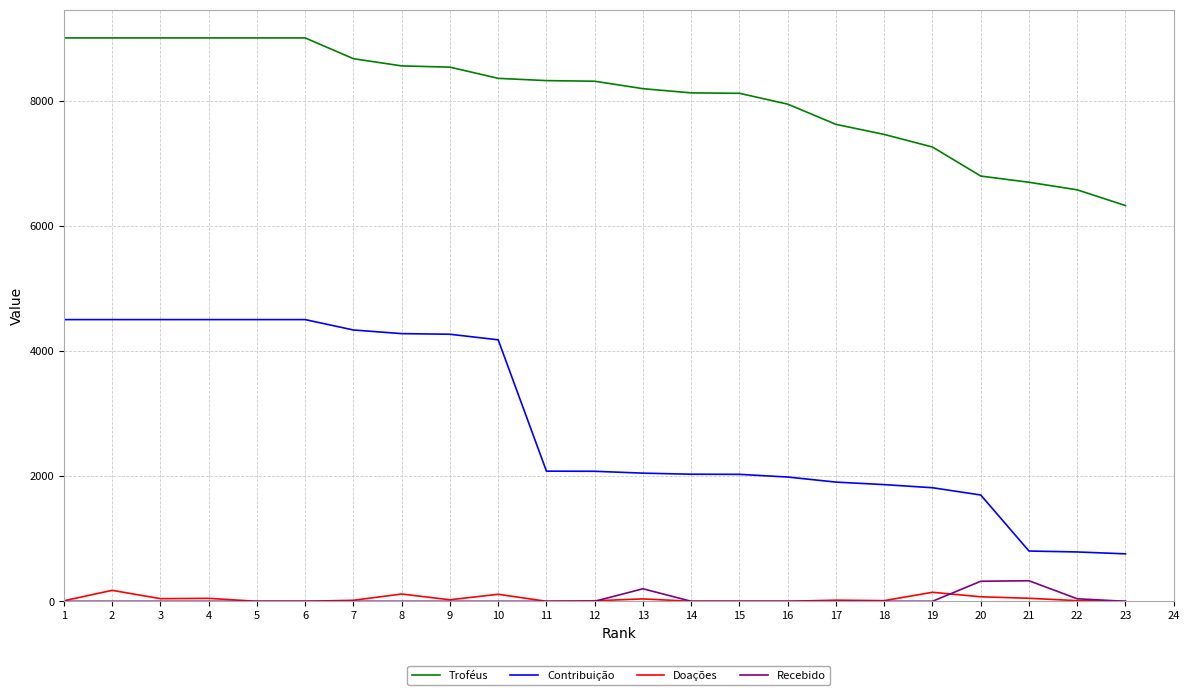

Which series changed the most between 10 and 16?

Contribuição